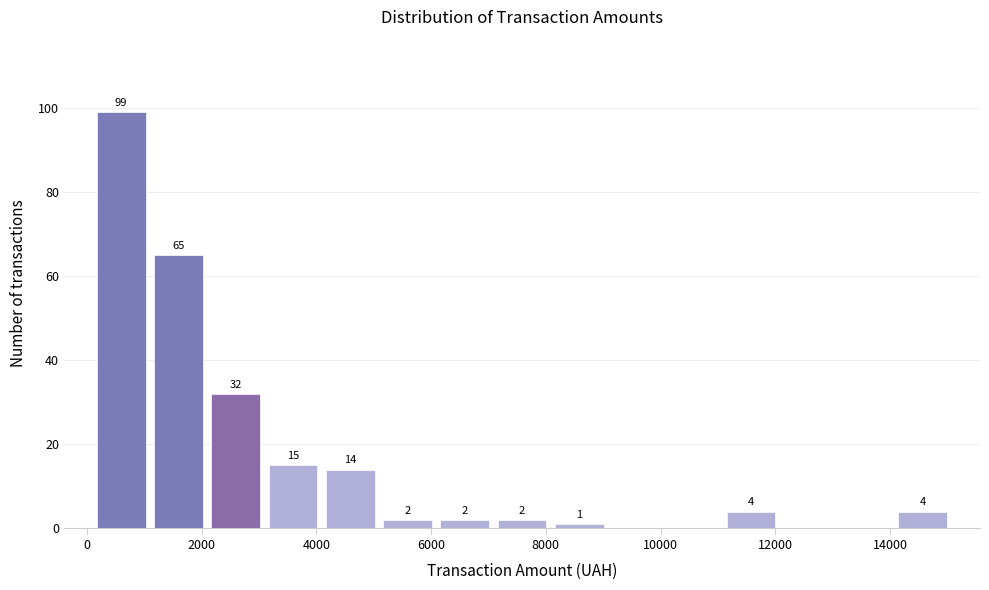

Which range on the x-axis has the tallest bar?

200 to 1000